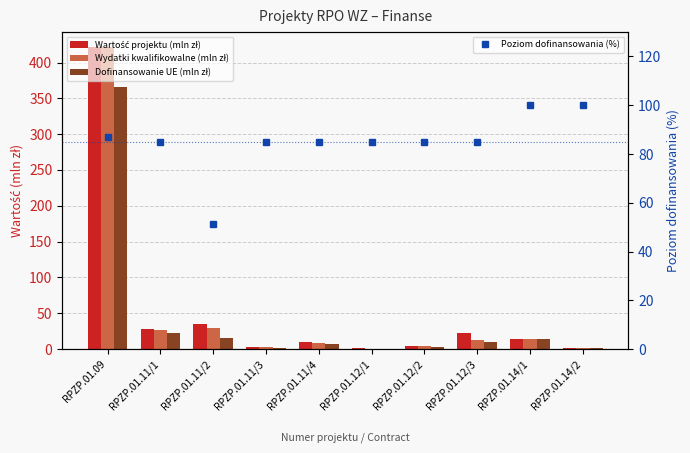

Which series has the largest total across all categories?

Poziom dofinansowania (%)